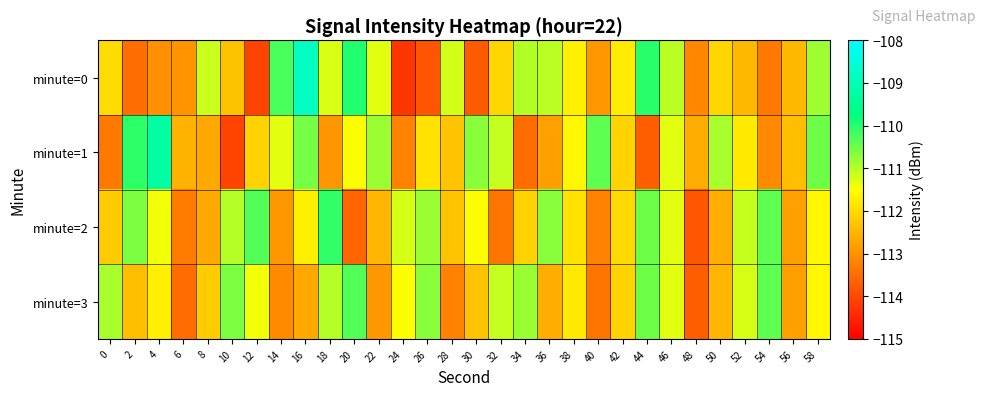

At 52, list the series in order from smallest to largest.

minute=0, minute=1, minute=3, minute=2